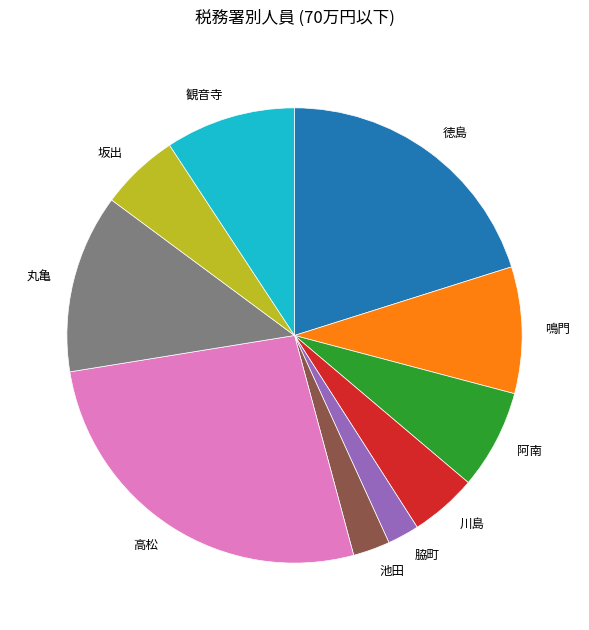

What is the ratio of the value at 鳴門 to the value at 池田?

3.4